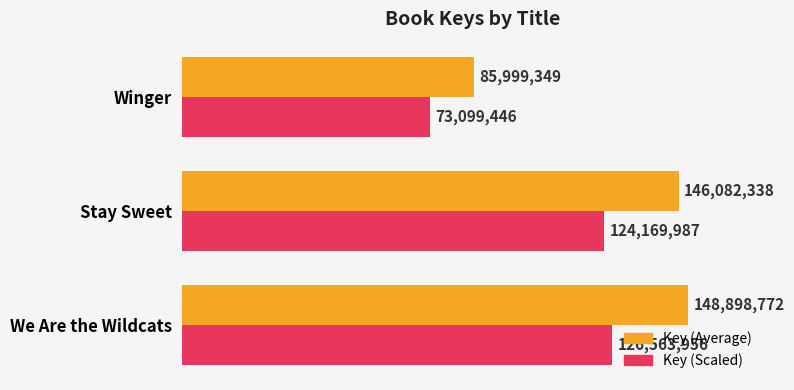

What are all the series names shown in the legend?

Key (Average), Key (Scaled)